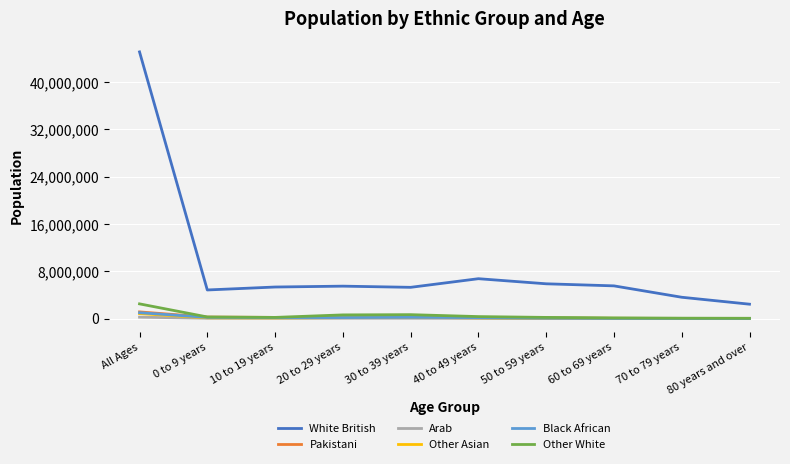

How many intersections are there between Other Asian and Pakistani?

4